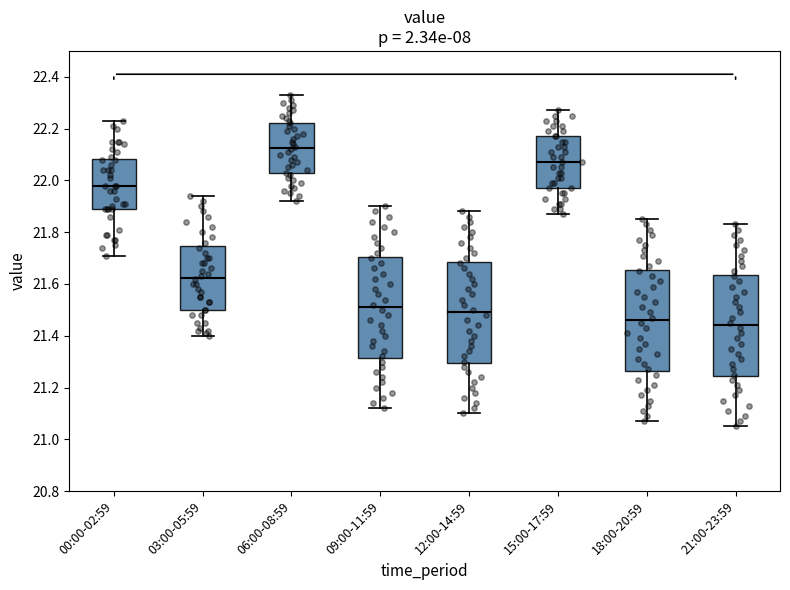

Reading left to right, transcribe this box plot: for each box, give where its median line is, the range the box spans, and where its two whiskers end, as read against the y-axis. The values are not printed on the chart, so give them approximately, as read against the axis.

00:00-02:59: median 21.98, box 21.90 to 22.08, whiskers 21.72 to 22.24
03:00-05:59: median 21.62, box 21.50 to 21.74, whiskers 21.40 to 21.94
06:00-08:59: median 22.12, box 22.02 to 22.22, whiskers 21.92 to 22.34
09:00-11:59: median 21.52, box 21.32 to 21.70, whiskers 21.12 to 21.90
12:00-14:59: median 21.50, box 21.30 to 21.68, whiskers 21.10 to 21.88
15:00-17:59: median 22.08, box 21.98 to 22.18, whiskers 21.88 to 22.28
18:00-20:59: median 21.46, box 21.26 to 21.66, whiskers 21.08 to 21.86
21:00-23:59: median 21.44, box 21.24 to 21.64, whiskers 21.06 to 21.84